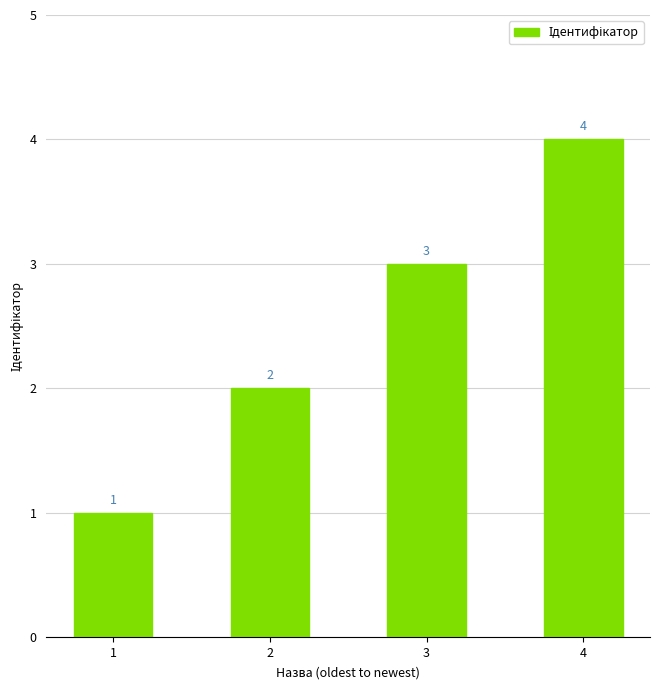

What is the change in value from 2 to 3?

+1